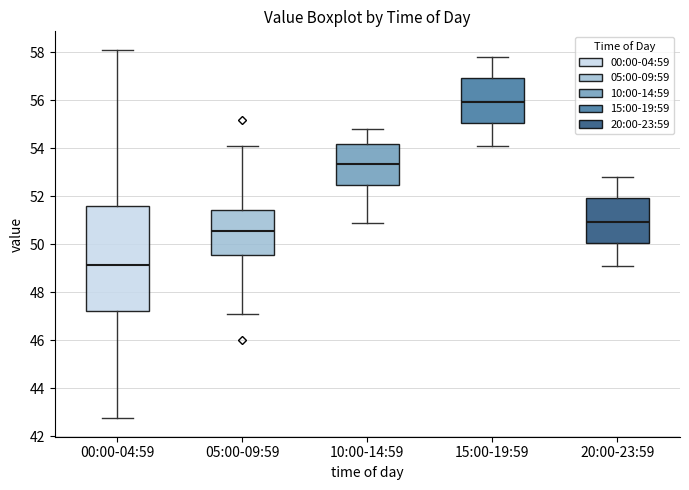

Where does the median line of the box for 20:00-23:59 sit on the y-axis? The values are not printed on the chart, so give them approximately, as read against the axis.

51.0